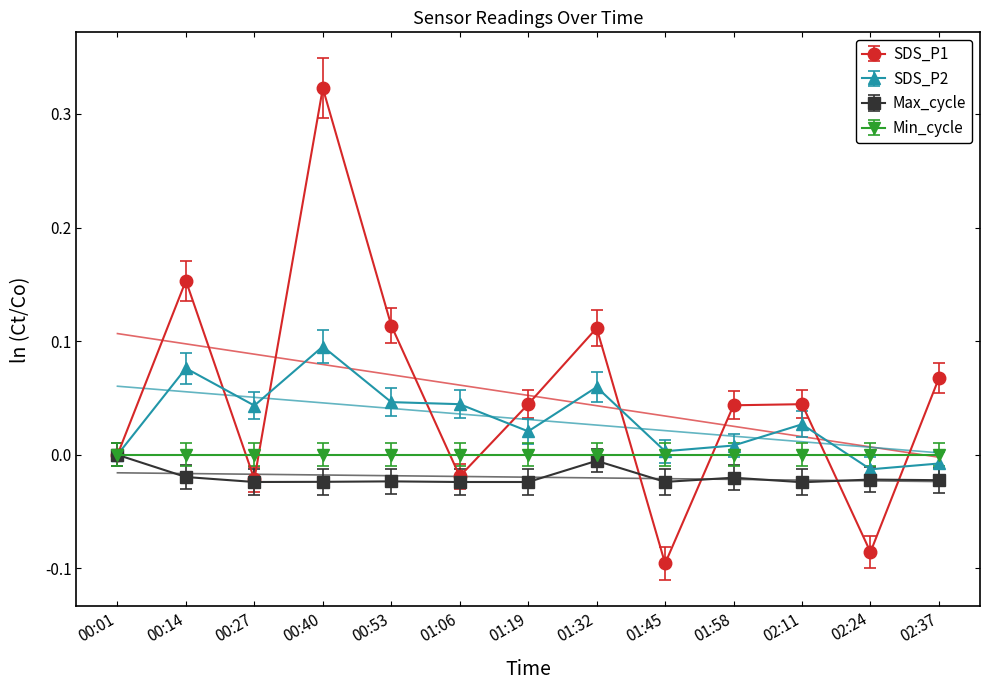

Is this an area chart (filled region under the line)?

No